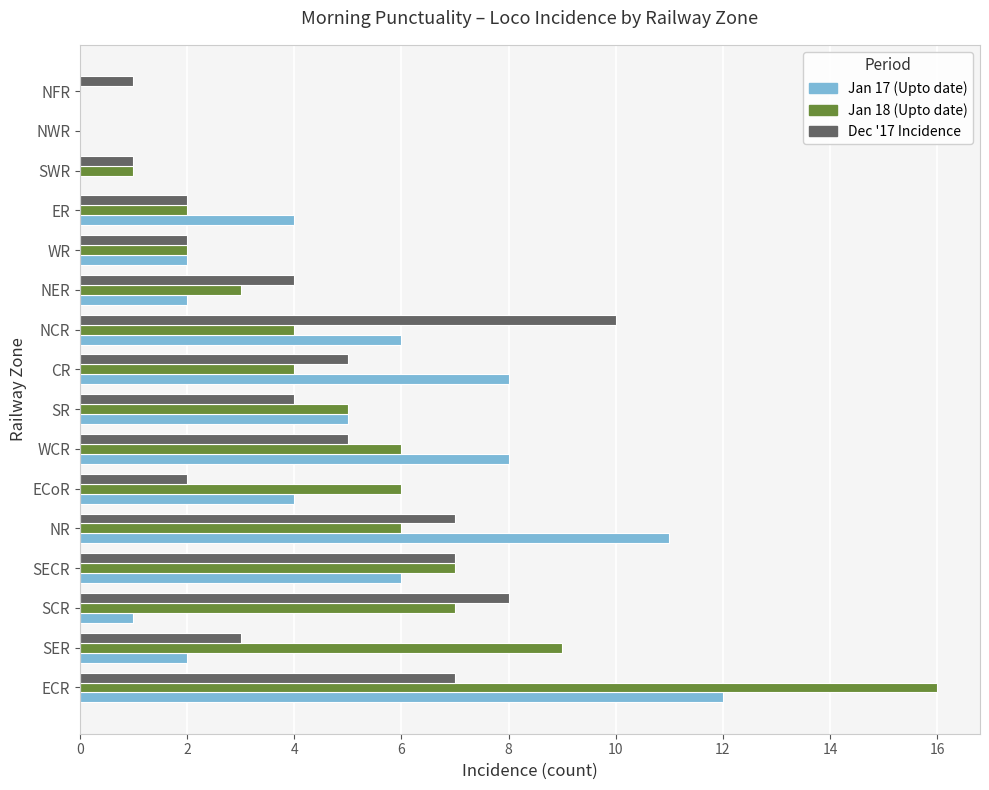

Count the number of data series in this chart.

3